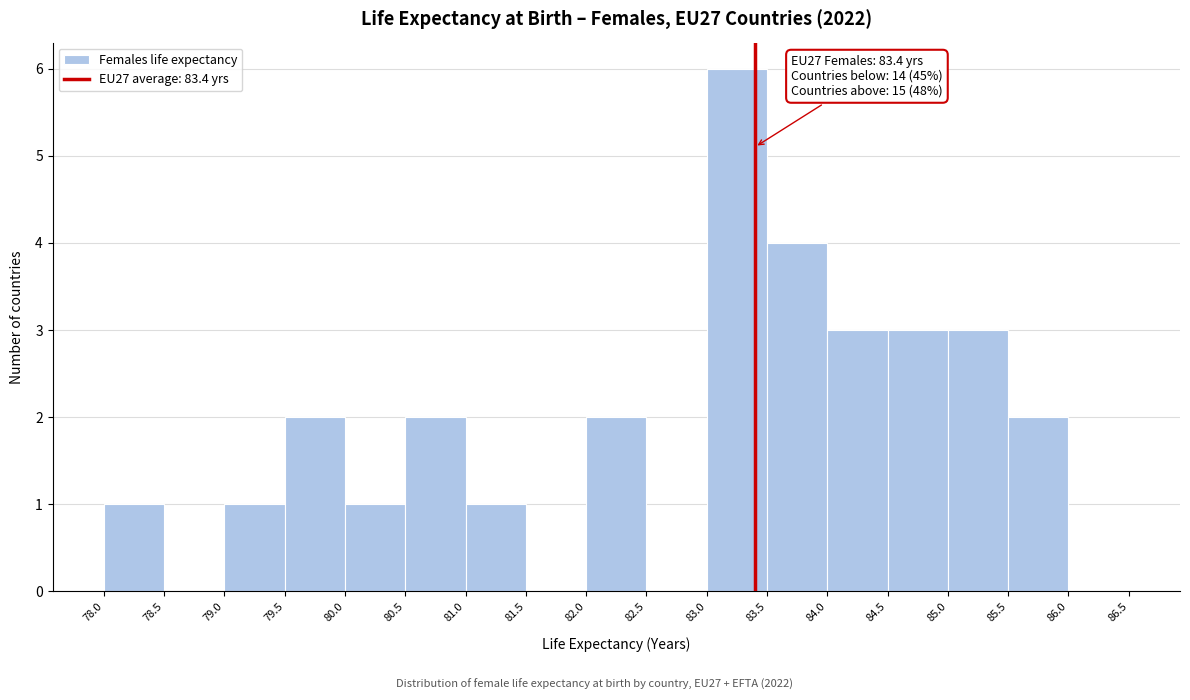

Which range on the x-axis has the tallest bar?

83.0 to 83.5